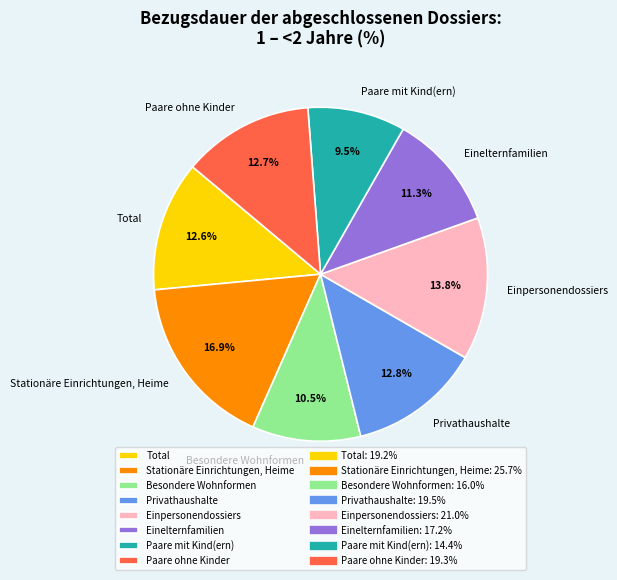

To the nearest percent, what percentage of the pie is Einelternfamilien?

11%